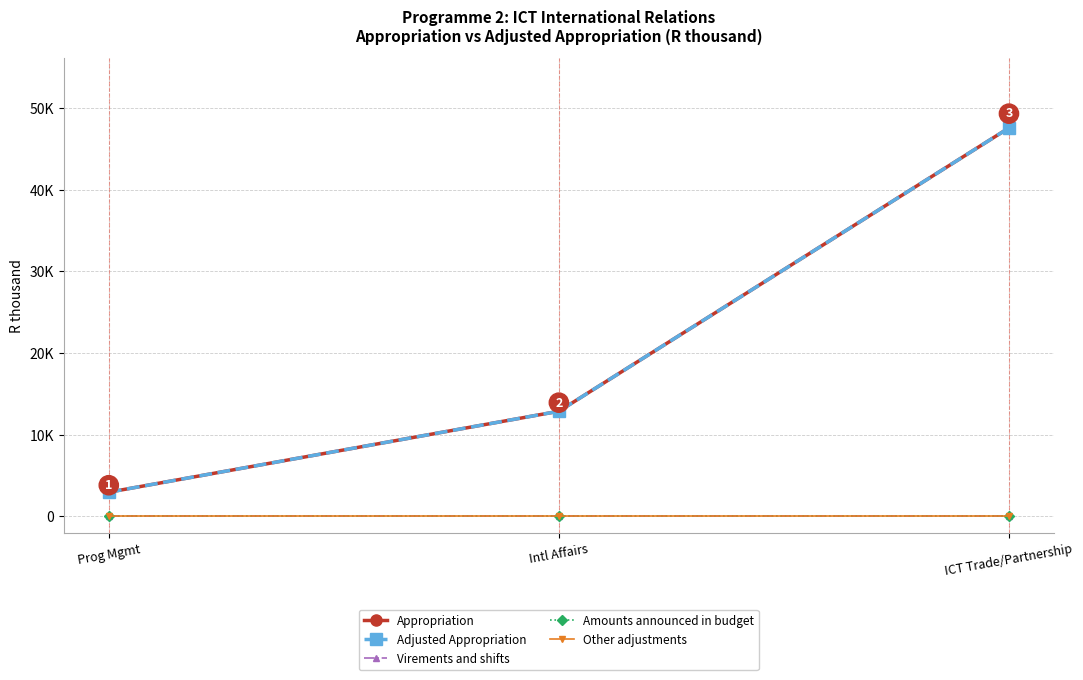

Reading left to right, extract all data points from this chart.

Appropriation: Prog Mgmt=2953	Intl Affairs=12868	ICT Trade/Partnership=47574
Adjusted Appropriation: Prog Mgmt=2953	Intl Affairs=12868	ICT Trade/Partnership=47574
Virements and shifts: Prog Mgmt=0	Intl Affairs=0	ICT Trade/Partnership=0
Amounts announced in budget: Prog Mgmt=0	Intl Affairs=0	ICT Trade/Partnership=0
Other adjustments: Prog Mgmt=0	Intl Affairs=0	ICT Trade/Partnership=0